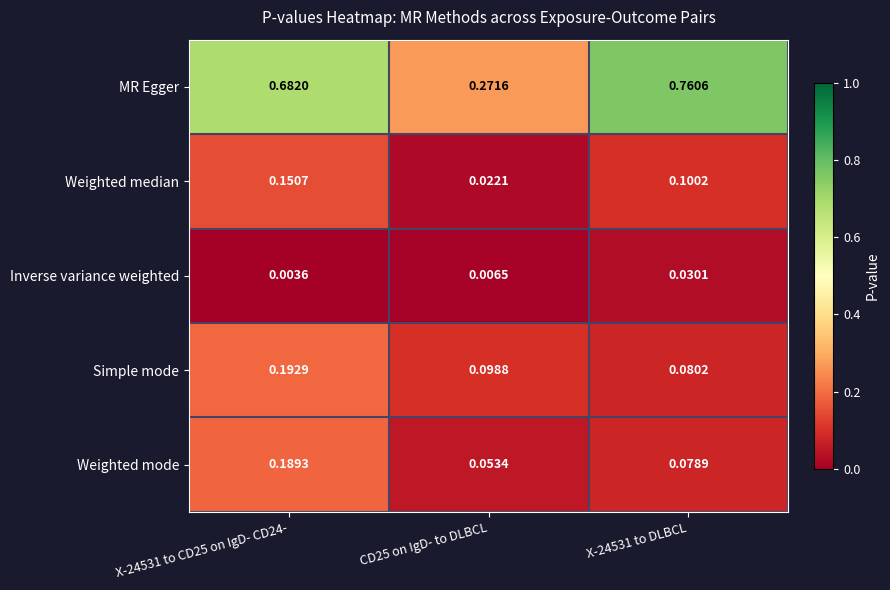

Between CD25 on IgD- to DLBCL and X-24531 to DLBCL, which series saw the biggest shift?

MR Egger